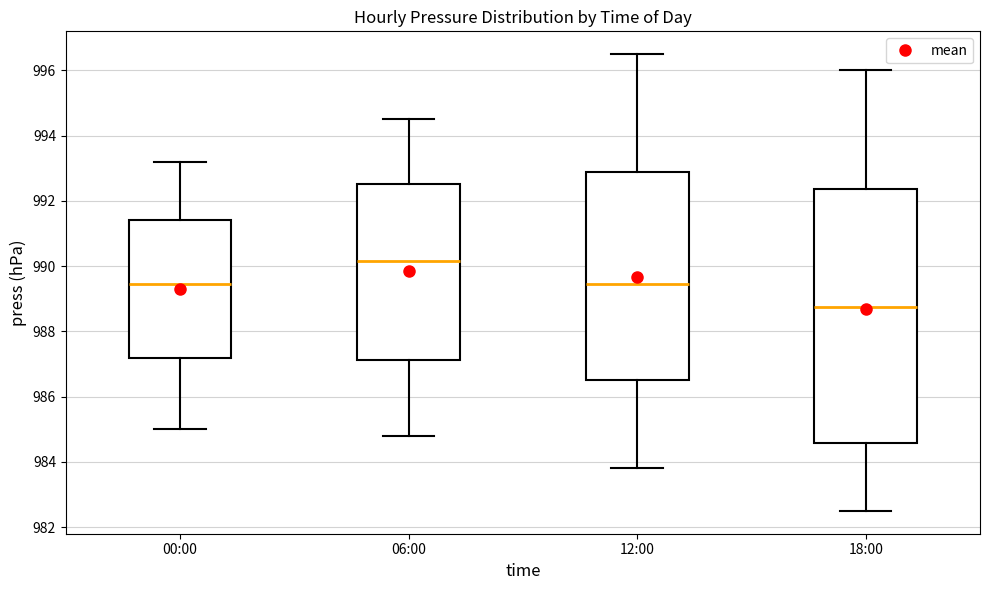

Comparing the boxes themselves (not the whiskers), which one is the tallest?

18:00